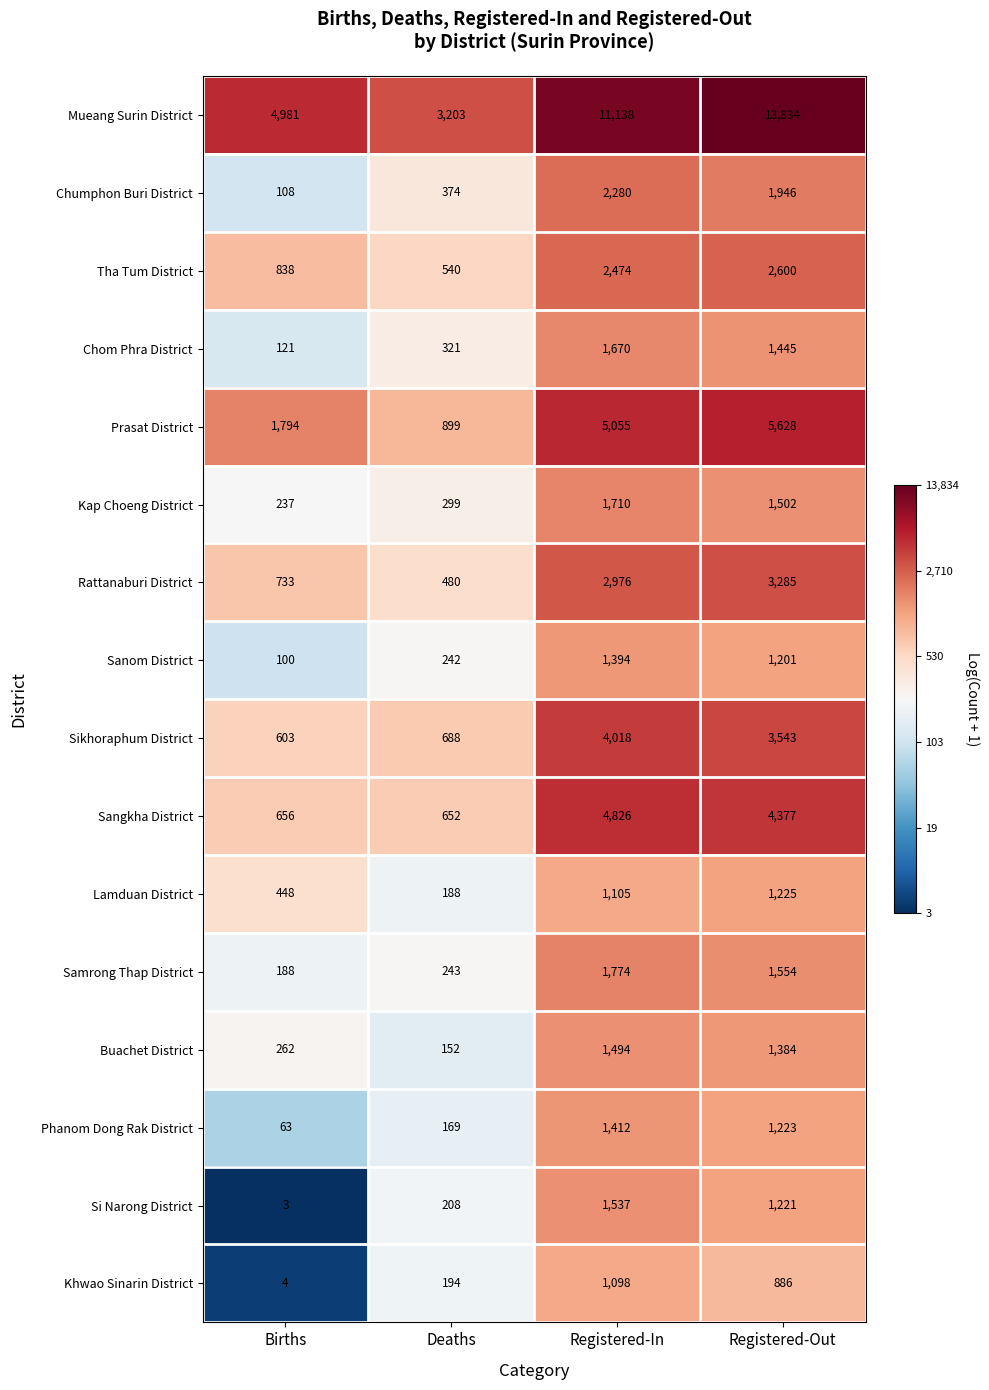

The value of Buachet District at Deaths is 46. True or false?

False